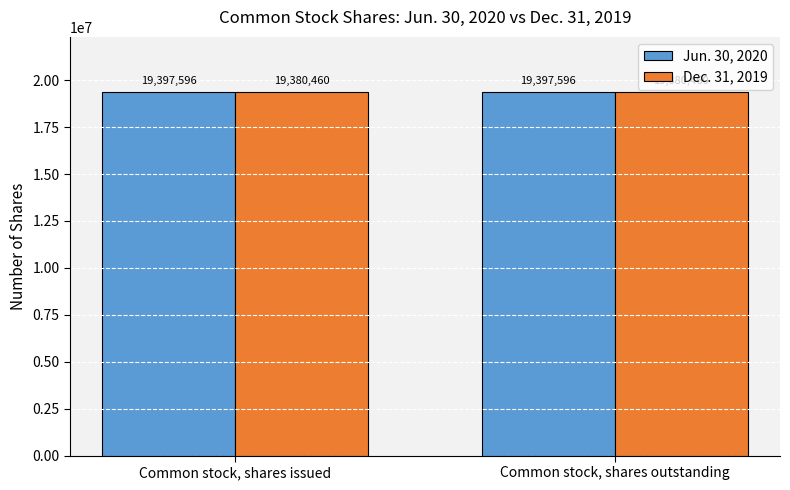

Reading left to right, transcribe all the data shown in this chart.

Jun. 30, 2020: 19397596	19397596
Dec. 31, 2019: 19380460	19380460